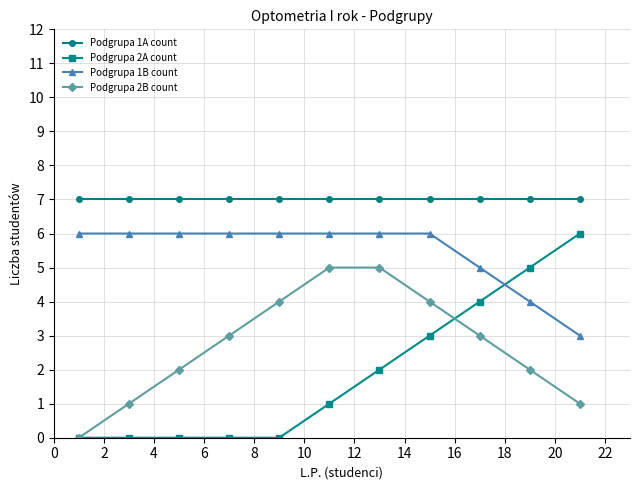

Which series has the largest range (max minus min)?

Podgrupa 2A count